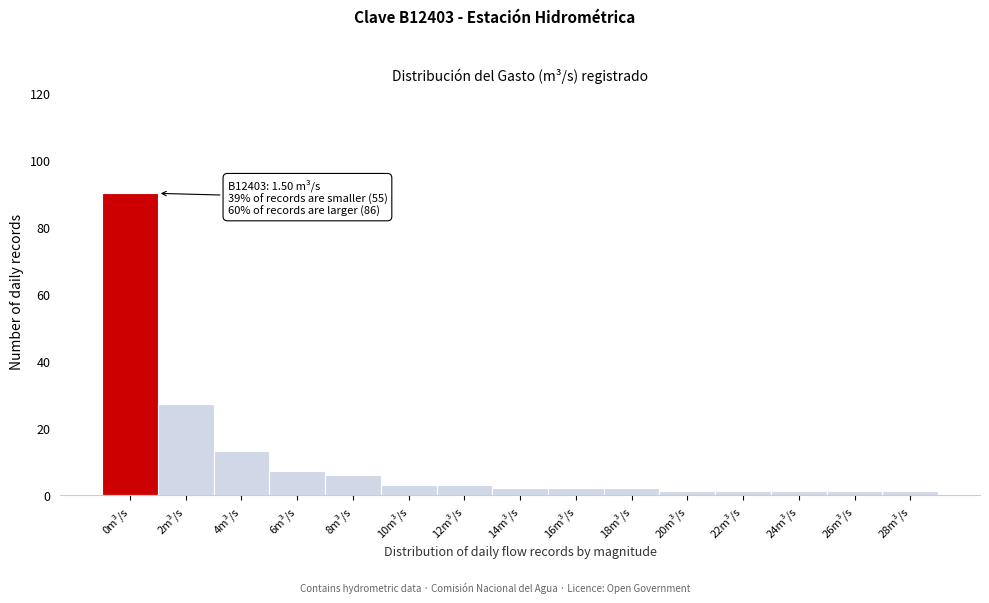

Reading right to left, transcribe all the data shown in this chart.

1	1	1	1	1	2	2	2	3	3	6	7	13	27	90